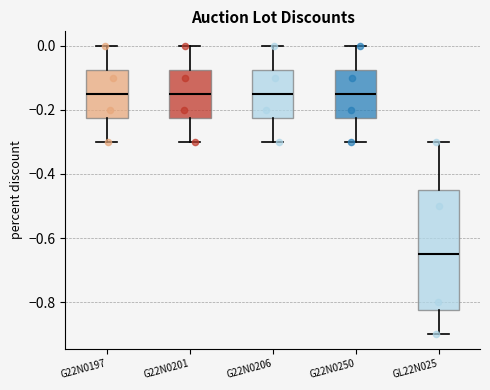

Reading left to right, transcribe this box plot: for each box, give where its median line is, the range the box spans, and where its two whiskers end, as read against the y-axis. The values are not printed on the chart, so give them approximately, as read against the axis.

G22N0197: median -0.14, box -0.22 to -0.08, whiskers -0.30 to 0.00
G22N0201: median -0.14, box -0.22 to -0.08, whiskers -0.30 to 0.00
G22N0206: median -0.14, box -0.22 to -0.08, whiskers -0.30 to 0.00
G22N0250: median -0.14, box -0.22 to -0.08, whiskers -0.30 to 0.00
GL22N025: median -0.64, box -0.82 to -0.44, whiskers -0.90 to -0.30